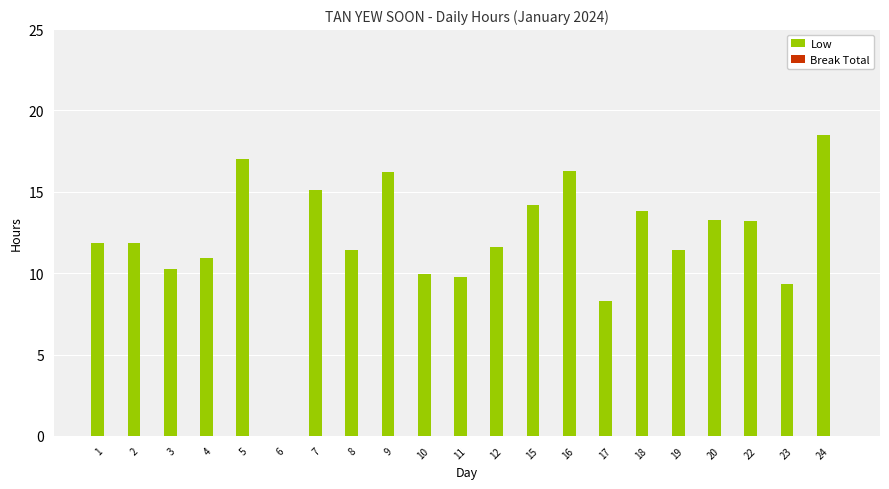

Read the value at 19.

11.4